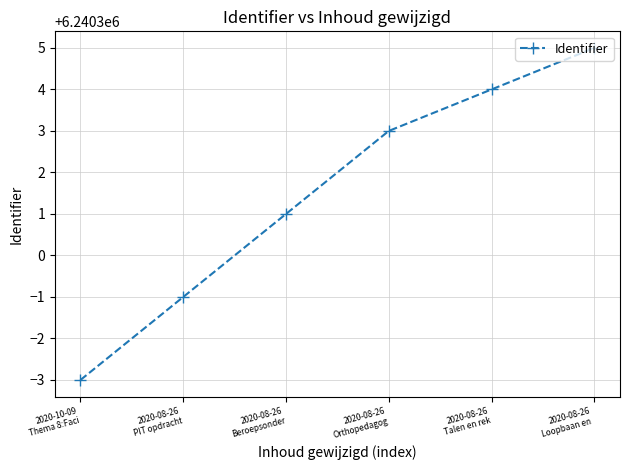

At which label is the value closest to 6240301?

2020-08-26
Beroepsonder